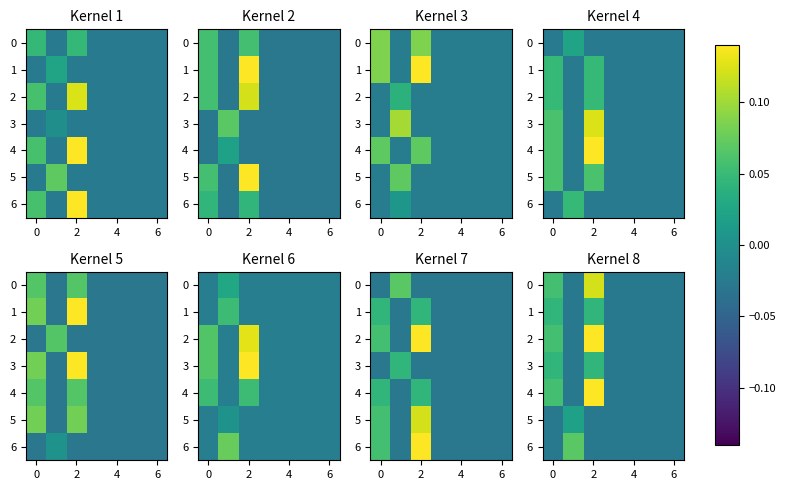

Is it true that row_0 equals -0.0 at 0?

False